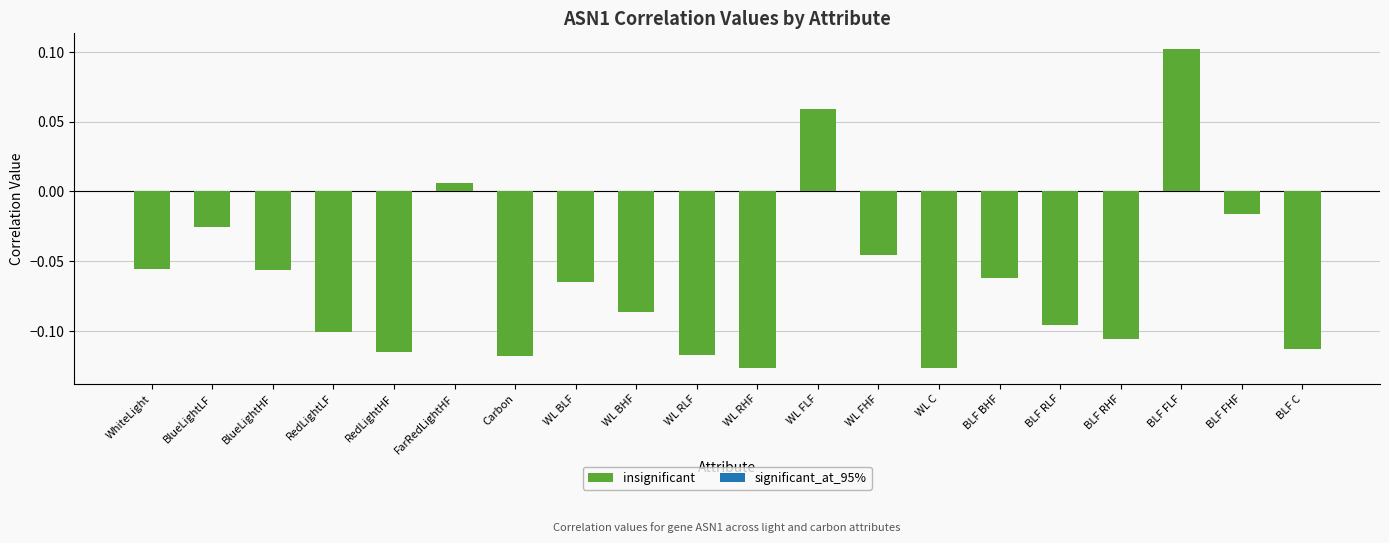

Does the chart contain any negative values?

Yes